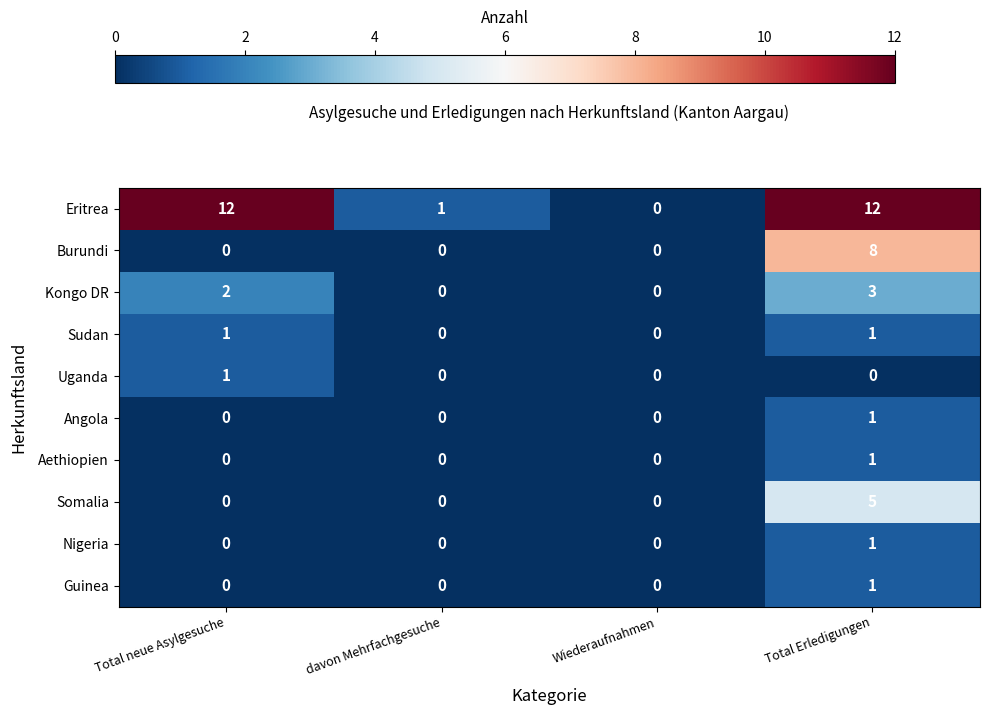

How many data points in Eritrea are less than 12?

2